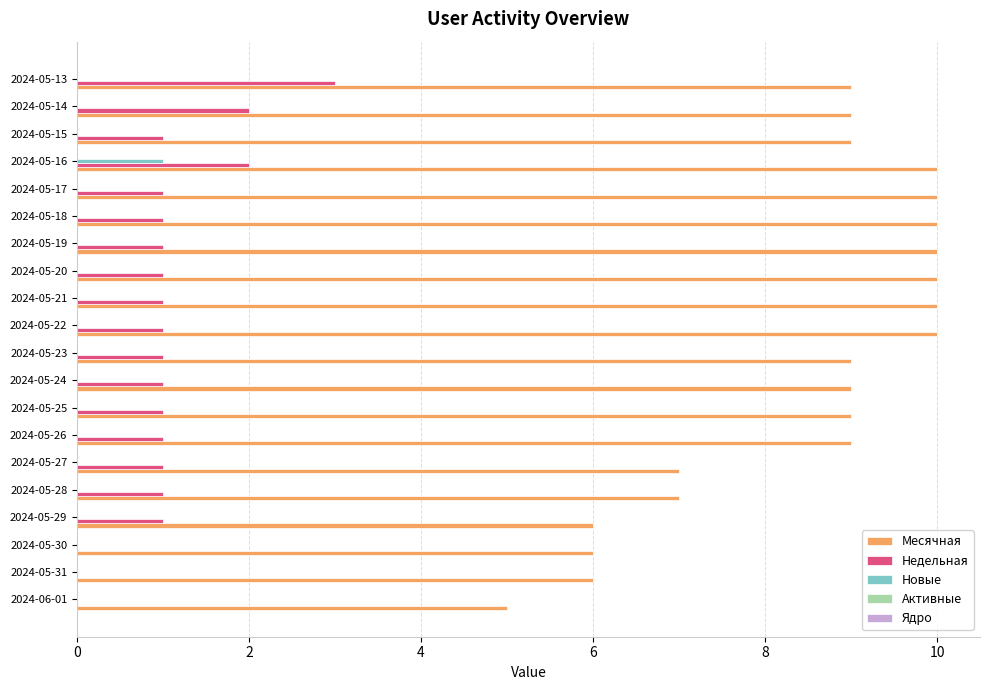

What is the sum of all Недельная values?

21